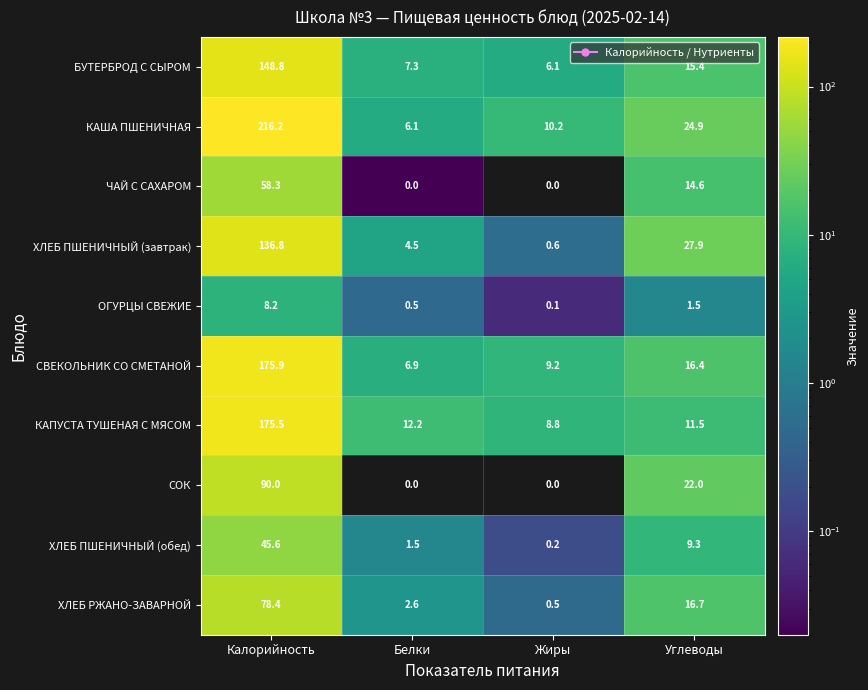

Is it true that СВЕКОЛЬНИК СО СМЕТАНОЙ equals 175.9 at Калорийность?

True